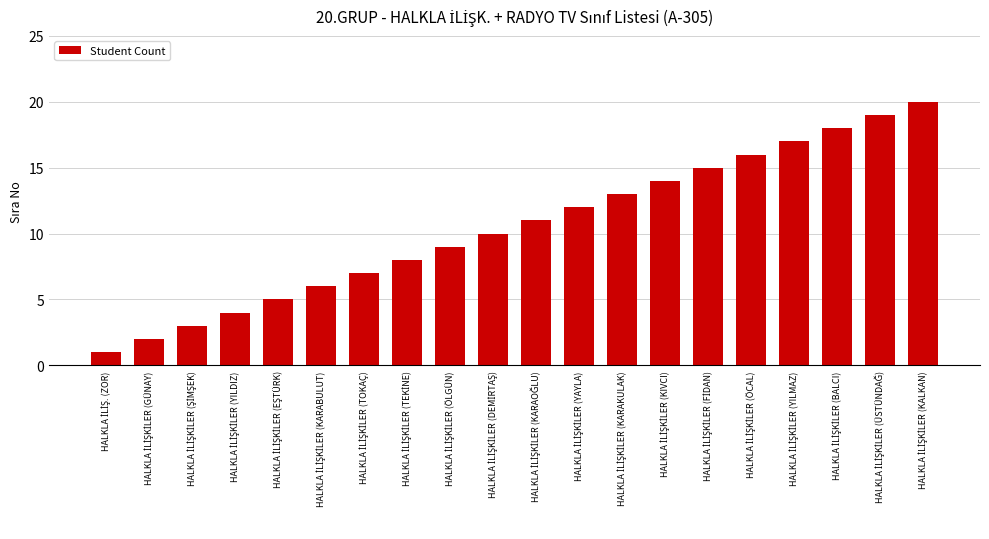

What is the difference between the maximum and second lowest values?

18